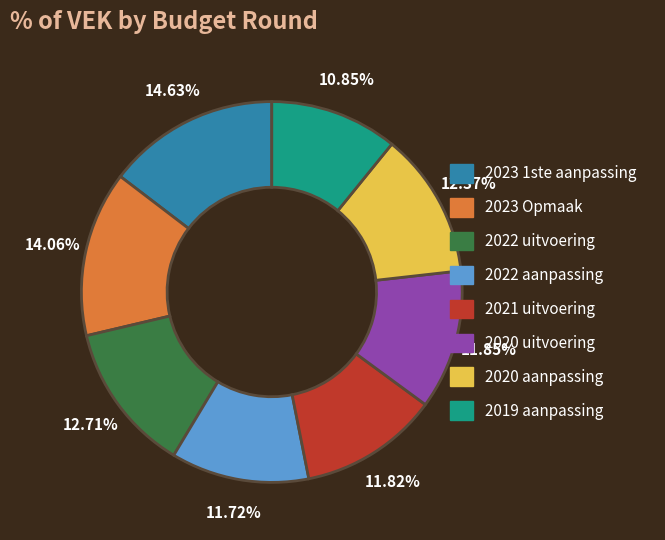

To the nearest percent, what percentage of the pie is 2022 aanpassing?

12%